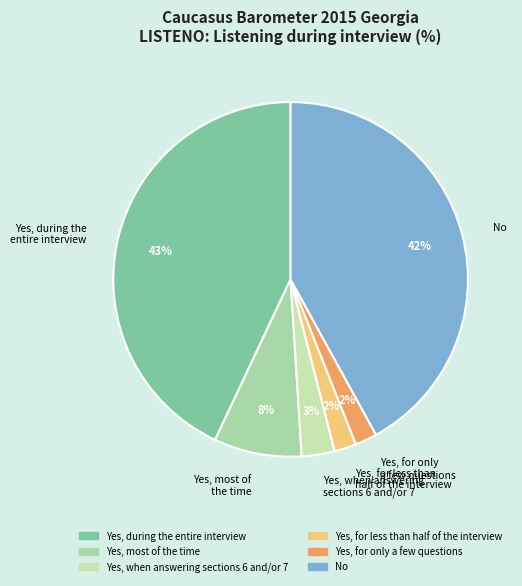

Count the number of slices in the pie.

6